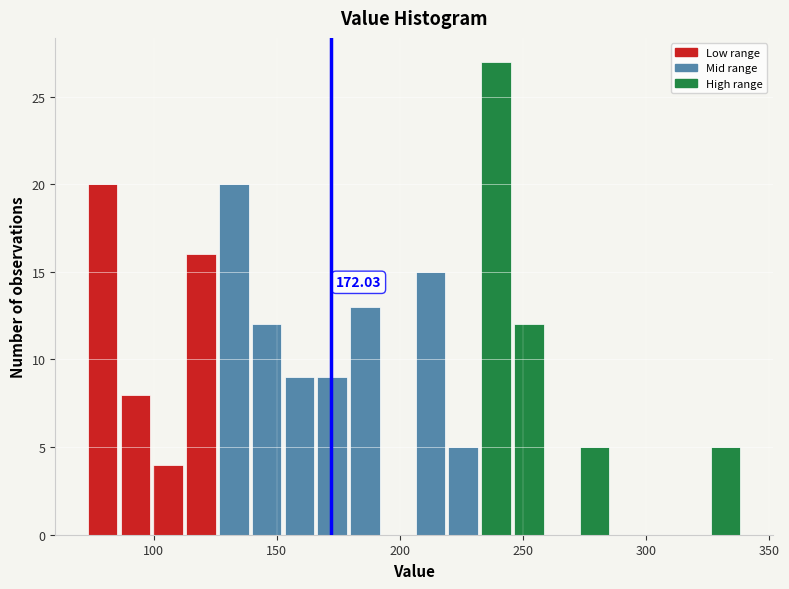

Around what value on the x-axis is the tallest bar? Give the approximate position of its centre, as read against the axis.

240